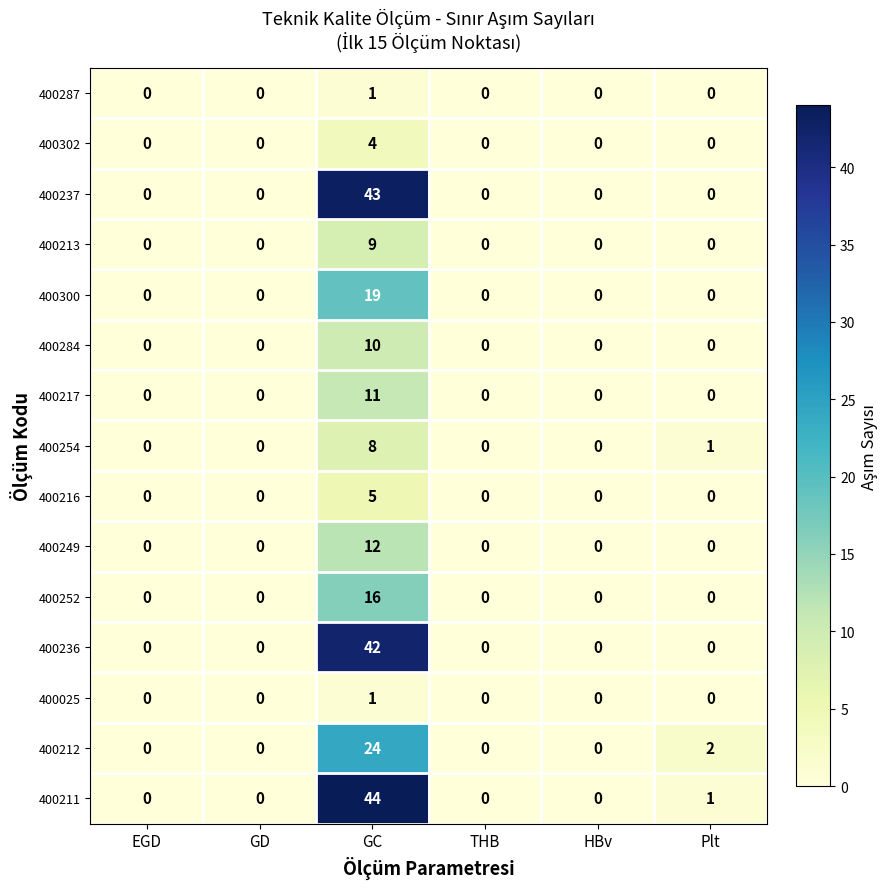

Which series has the largest range (max minus min)?

400211